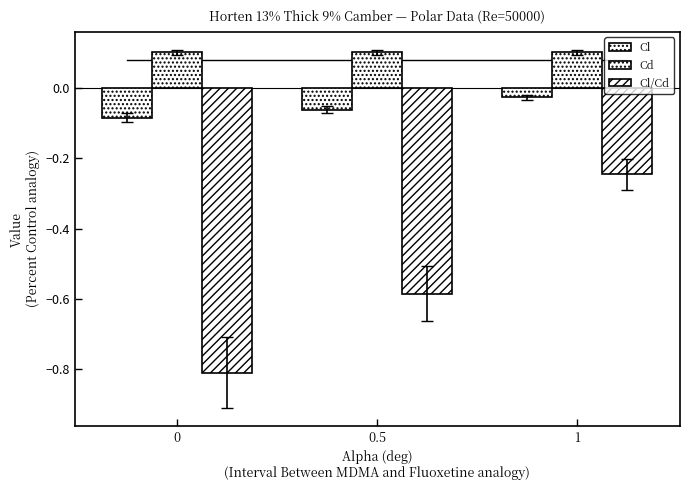

How many data points does each series have?

3